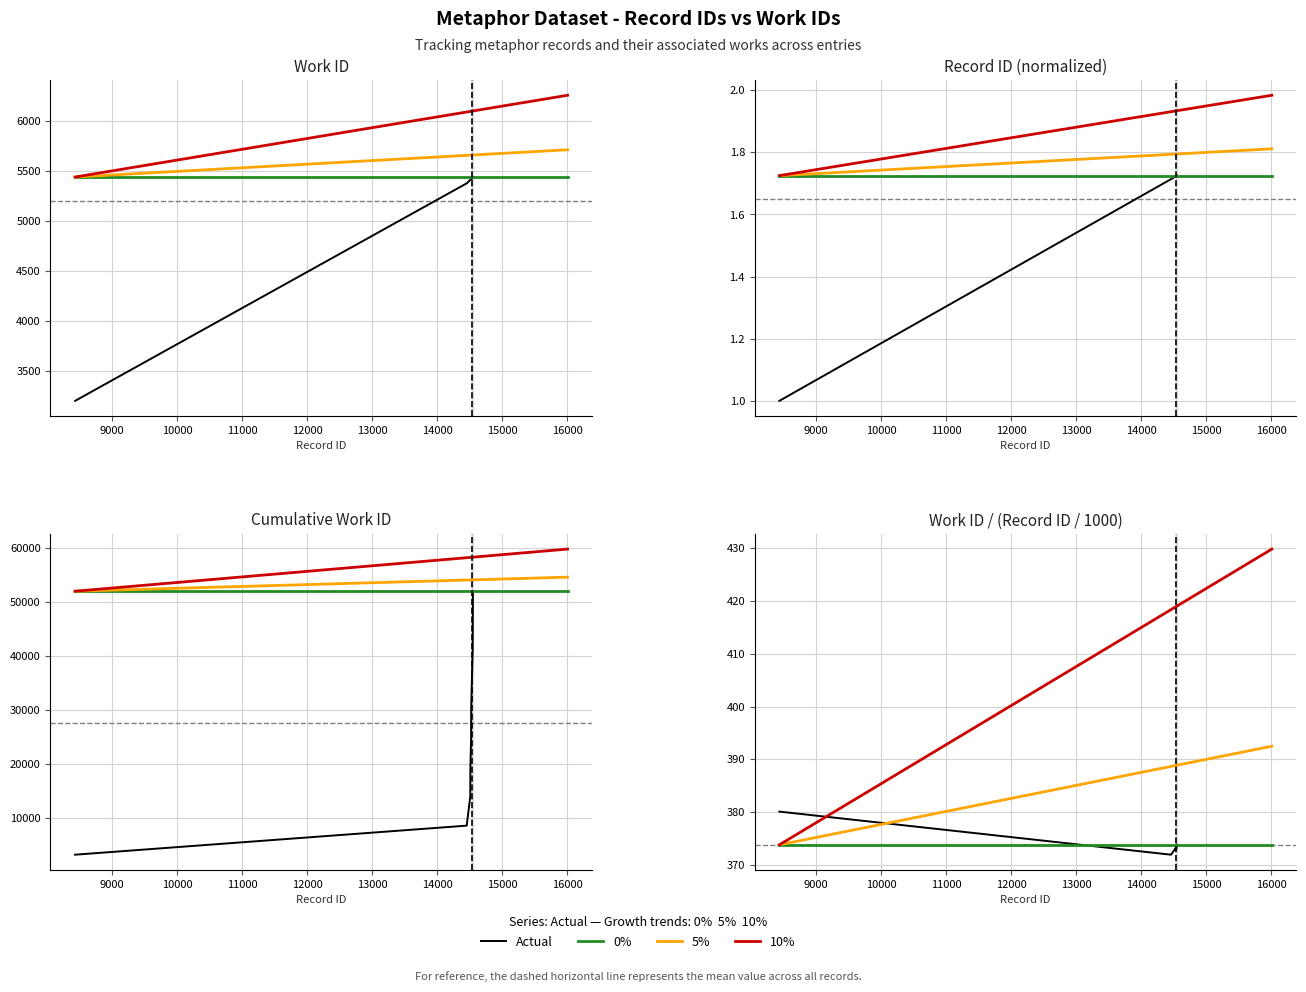

What is the value of the work_id point at the 3rd from the left?

5410.0